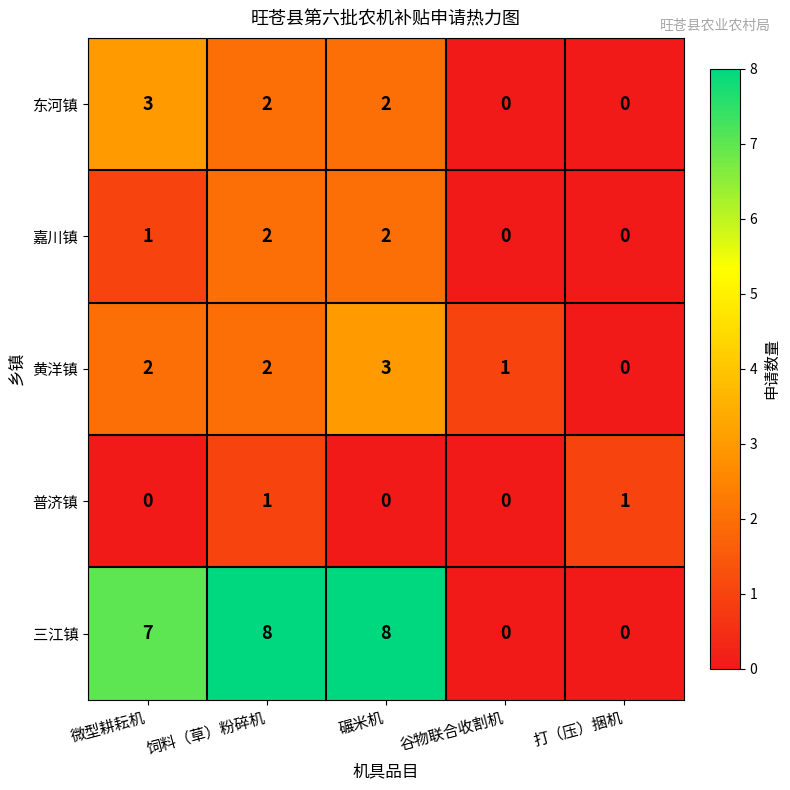

How many distinct data groups are displayed?

5